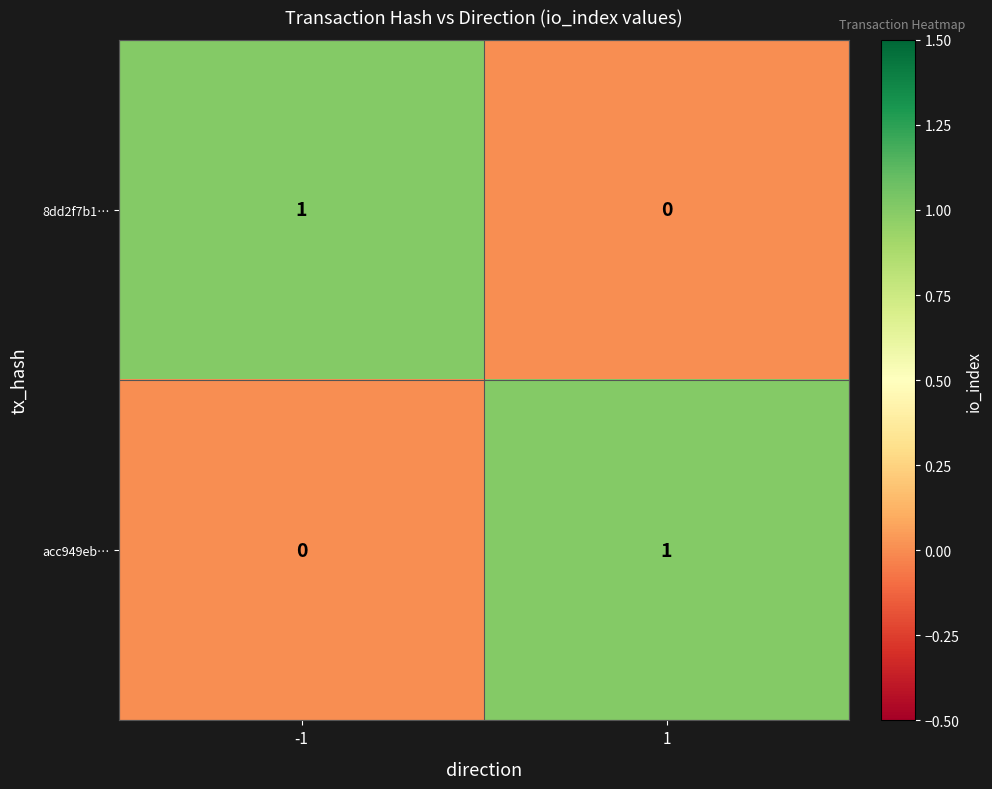

The value of 8dd2f7b1… at 1 is -1. True or false?

False